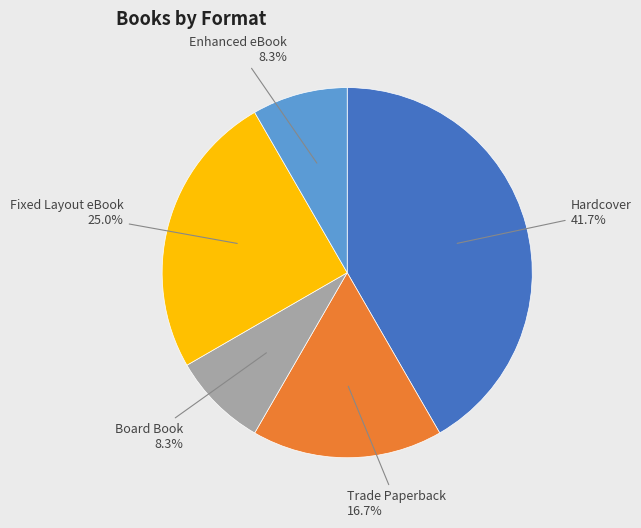

Is there a majority slice in this chart?

No